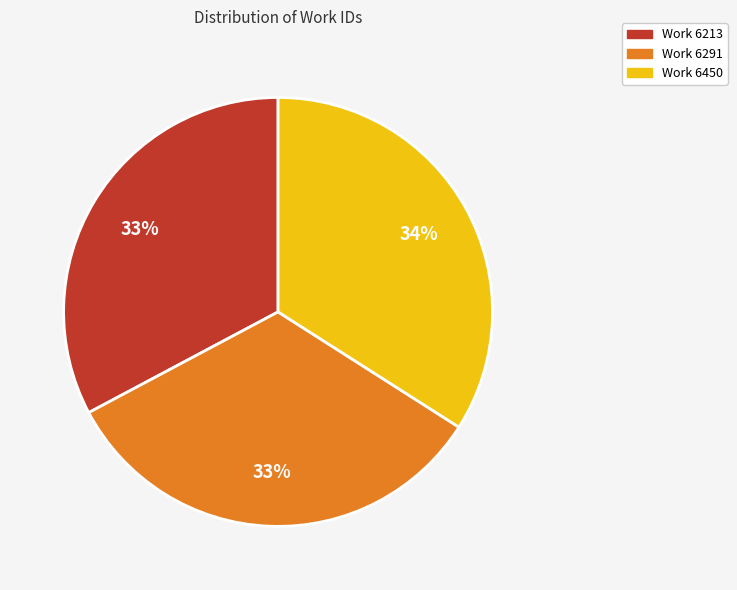

How many slices are in this pie chart?

3